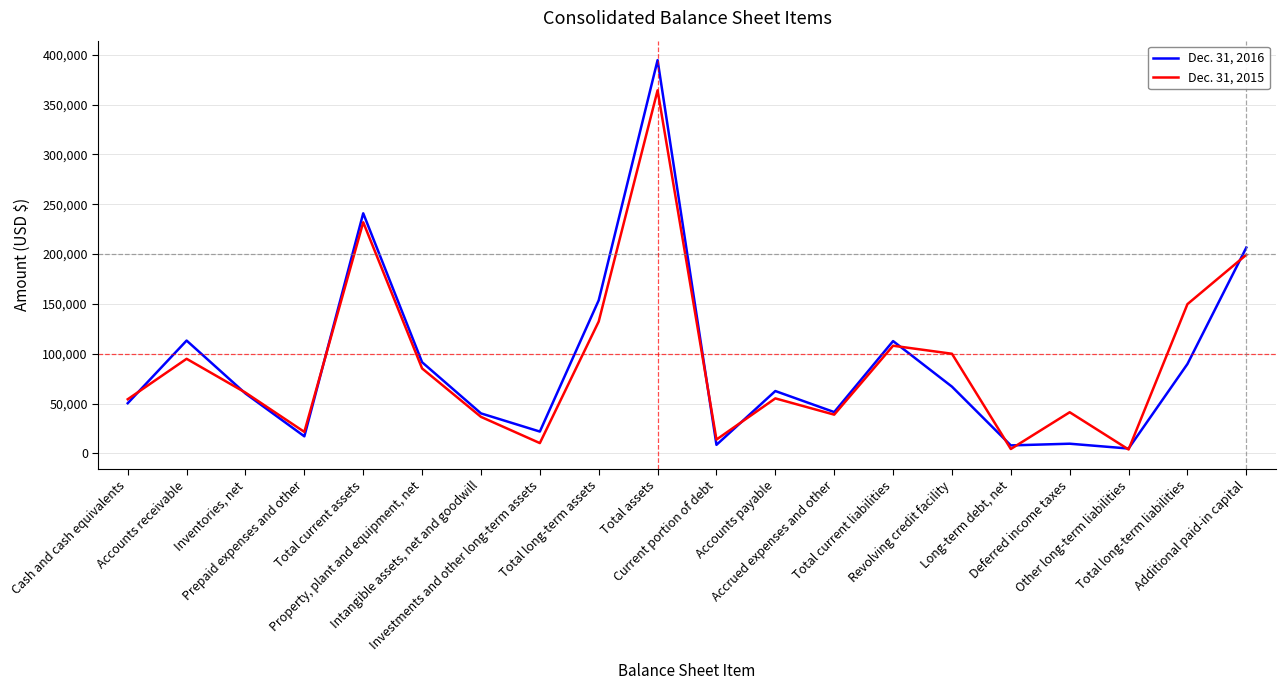

List the series in order of their peak value, highest first.

Dec. 31, 2016, Dec. 31, 2015